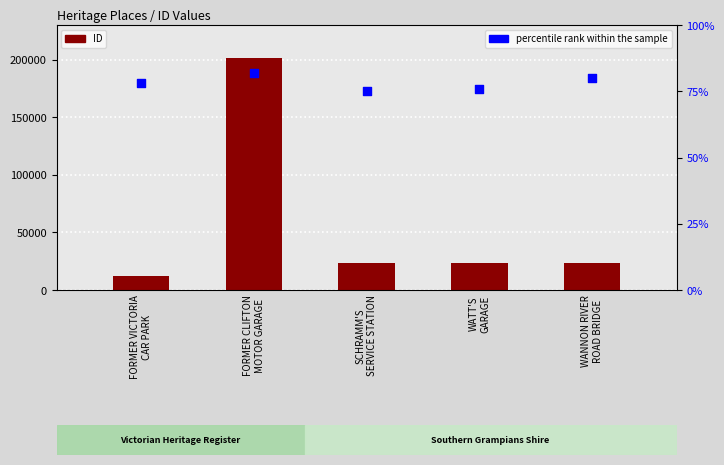

What are all the series names shown in the legend?

ID, percentile rank within the sample